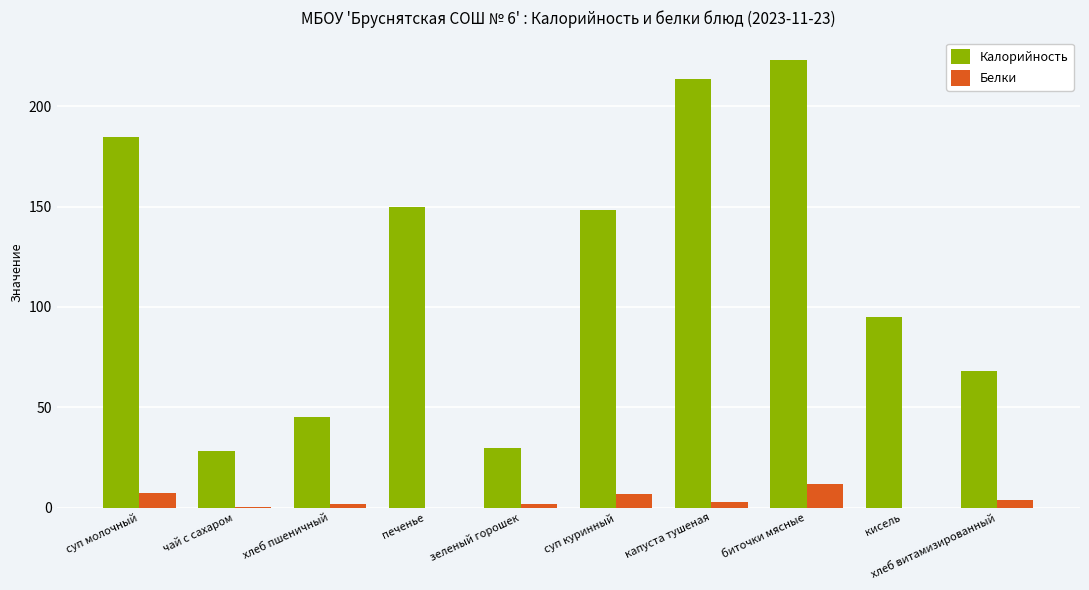

How many data points does each series have?

10